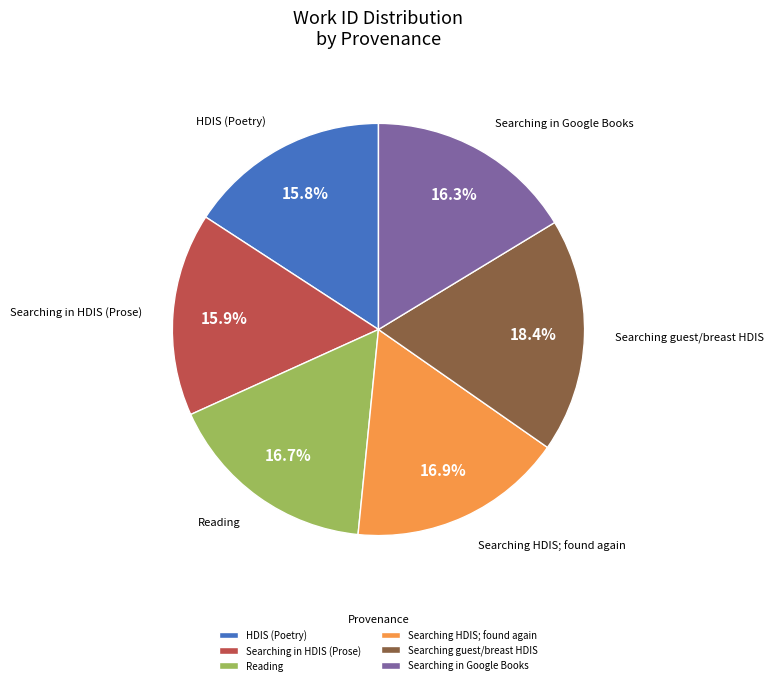

What is the largest slice in the pie chart?

Searching guest/breast HDIS